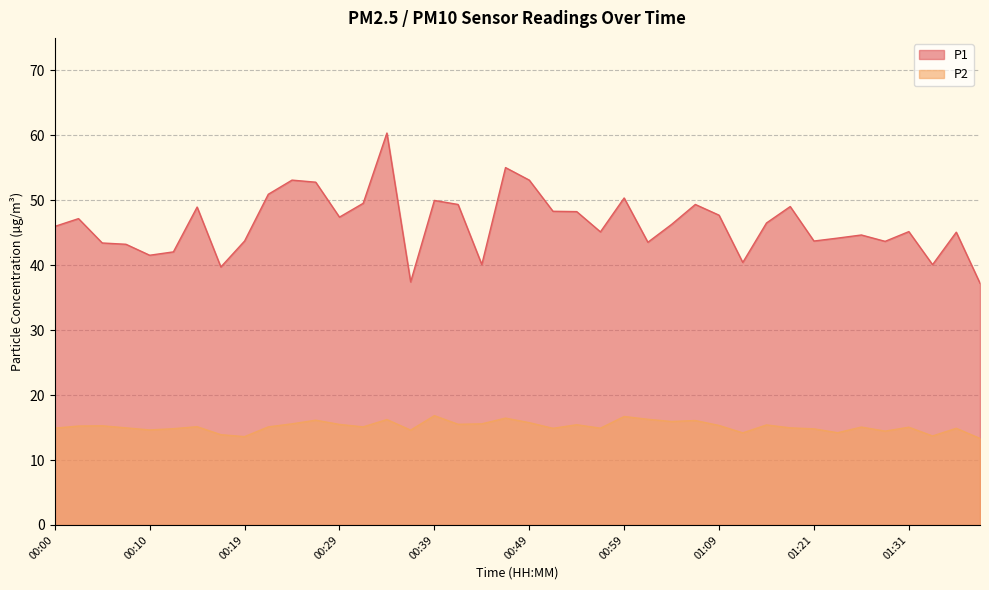

True or false: P2 and P1 intersect in this chart.

False